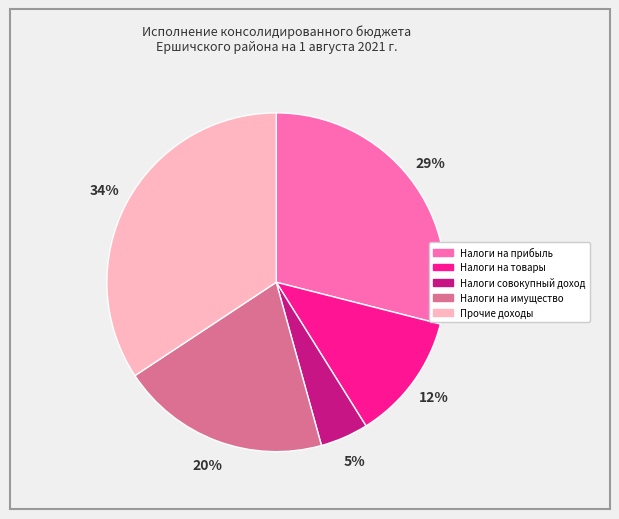

Does any single category account for the majority?

No